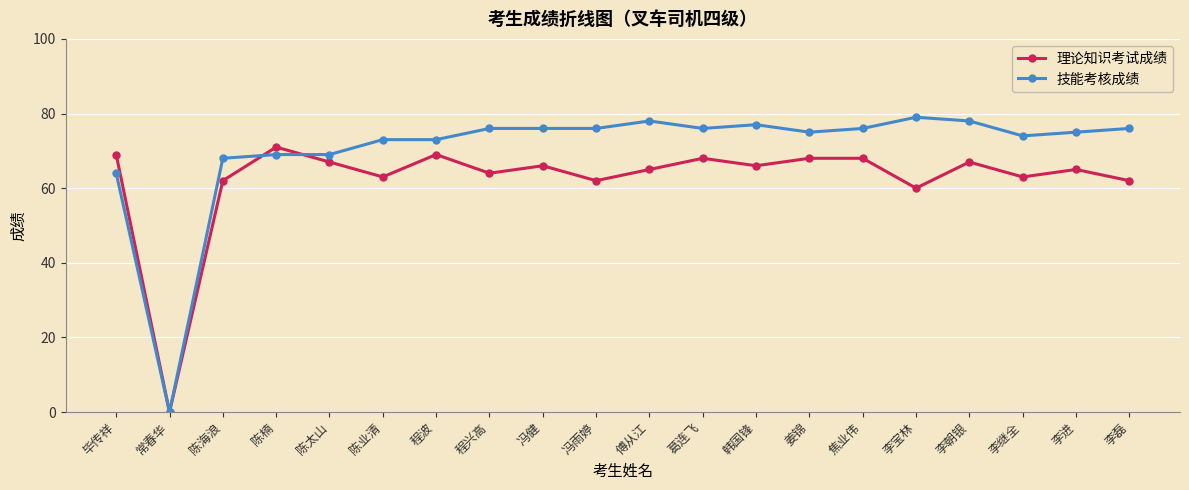

At 李宝林, list the series in order from largest to smallest.

技能考核成绩, 理论知识考试成绩